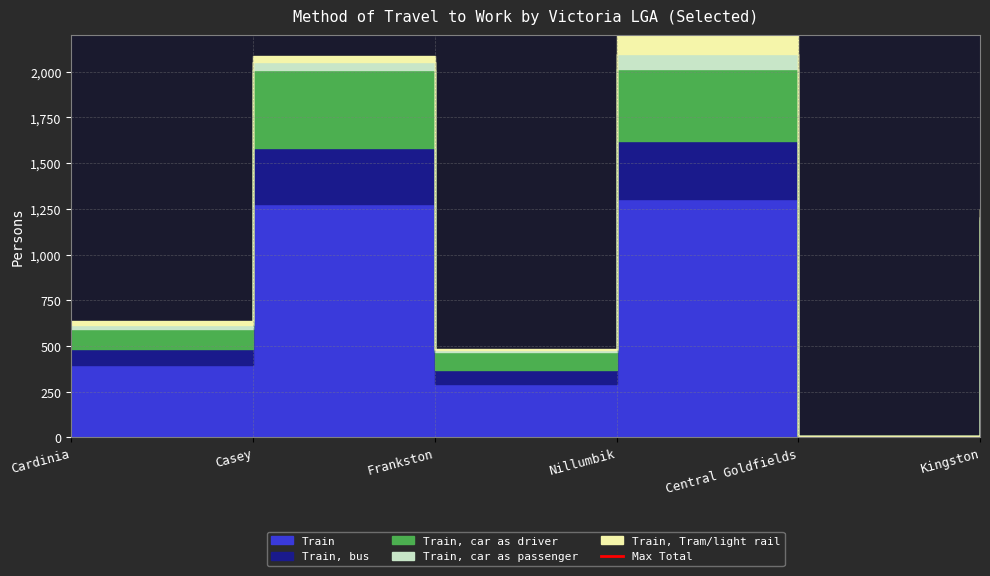

Does the chart display data point markers on the line(s)?

No